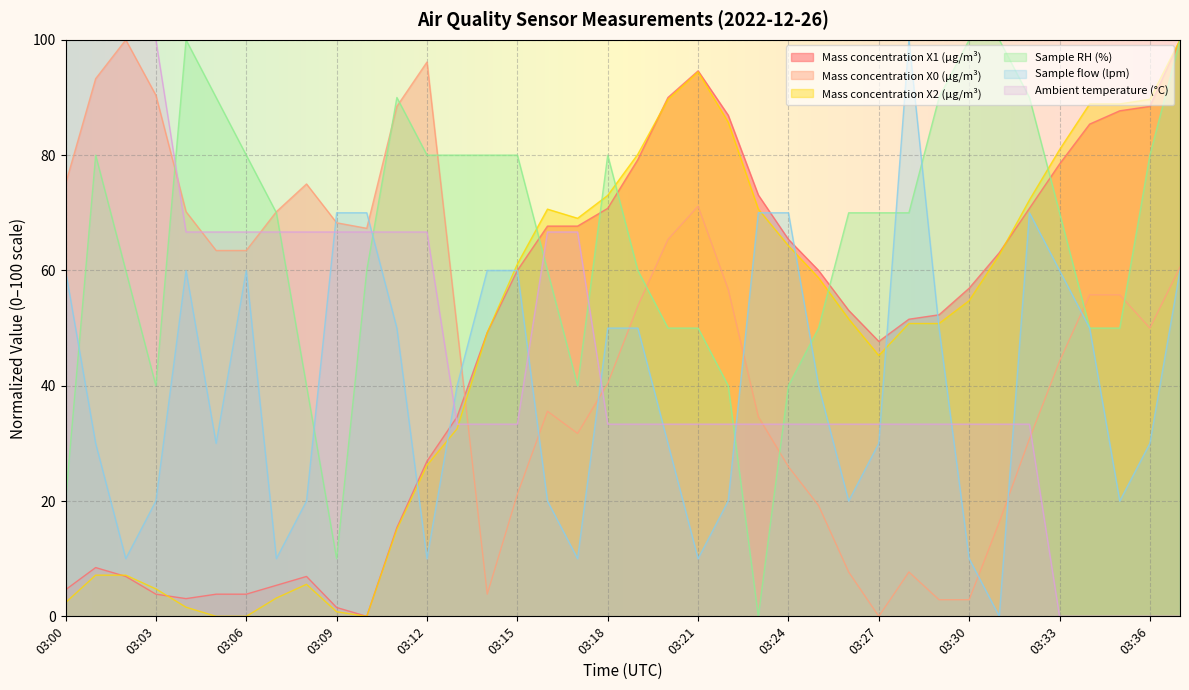

True or false: Sample flow (lpm) and Sample RH (%) cross at least once.

True